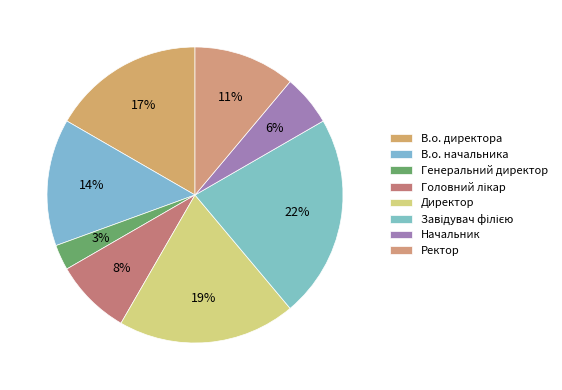

Does Ректор account for over 50% of the chart?

No